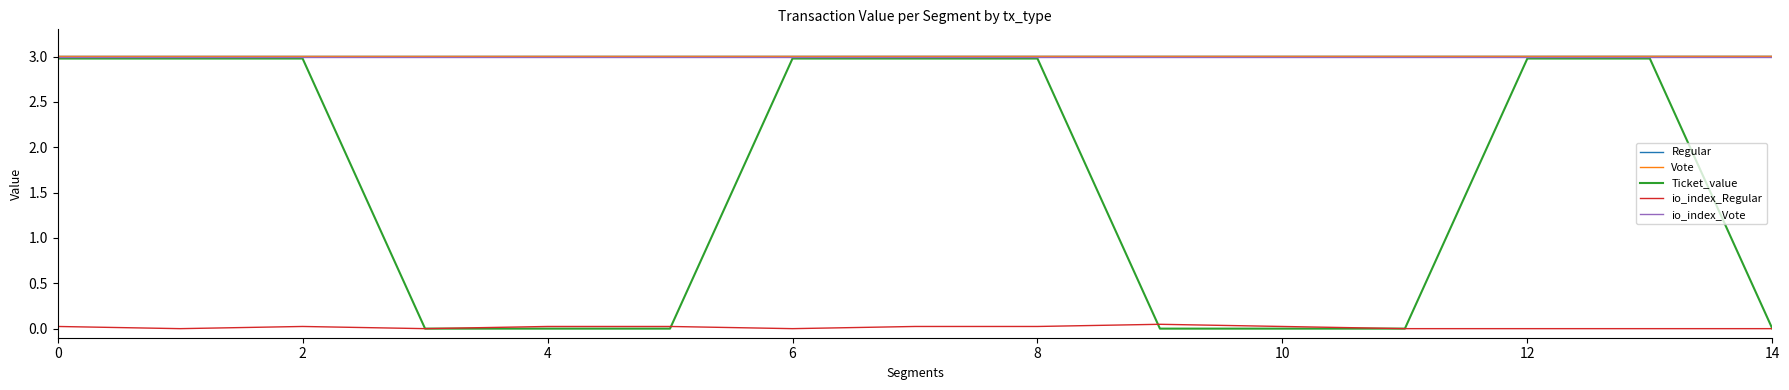

Is this an area chart (filled region under the line)?

No